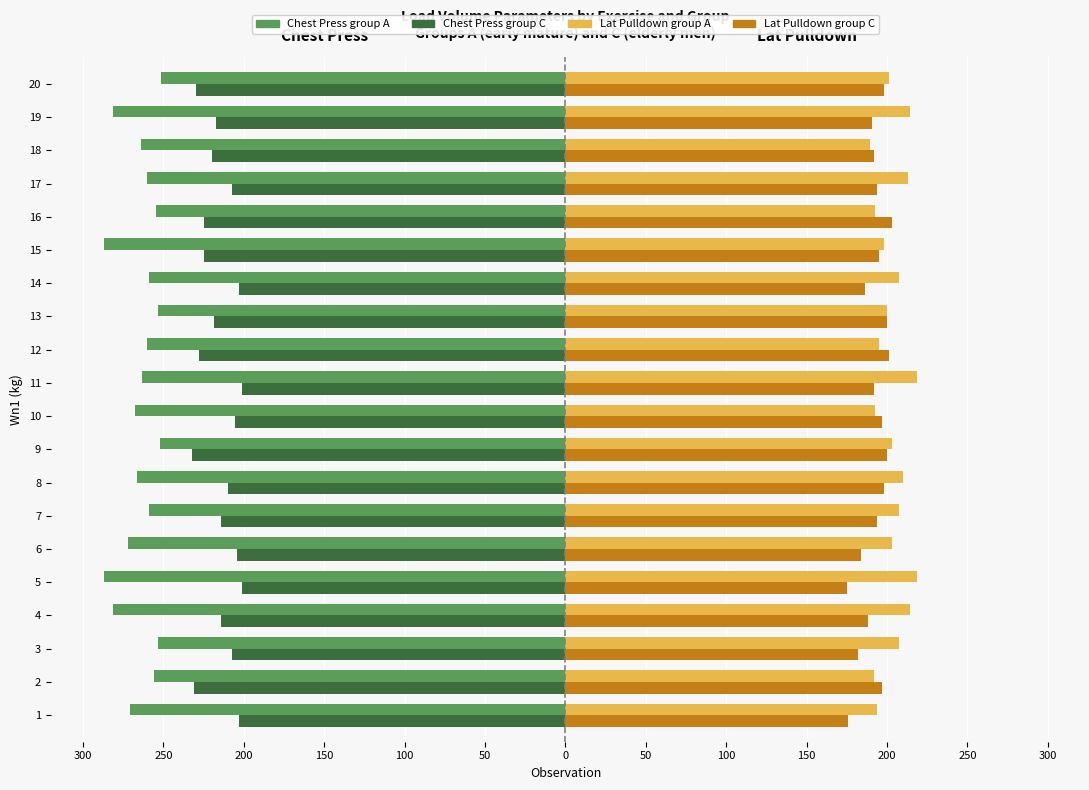

The Hammer Chest Press group C series shows -65.8 at 12. True or false?

False